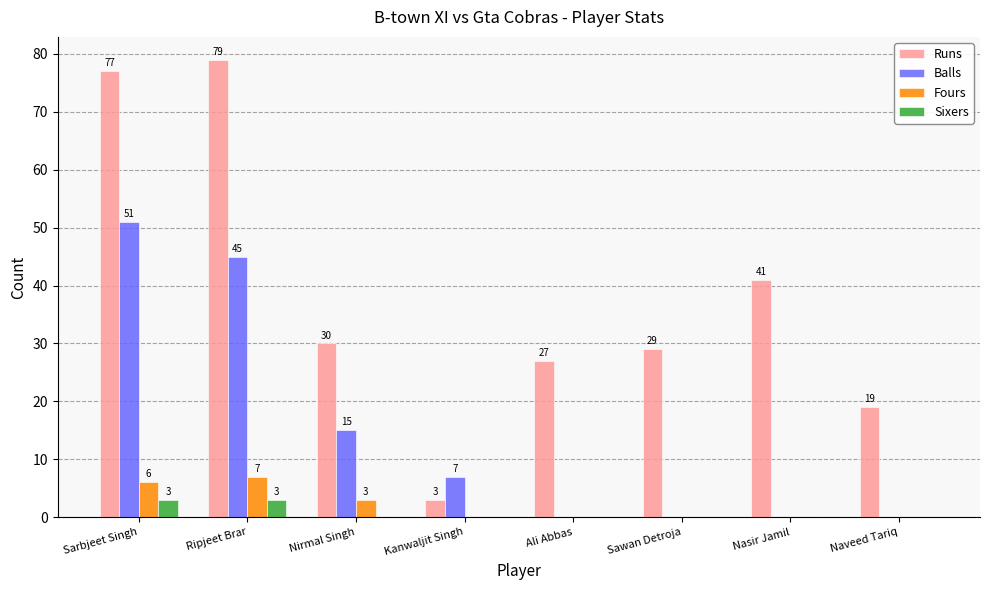

Where does the Runs series first go above 30?

Sarbjeet Singh